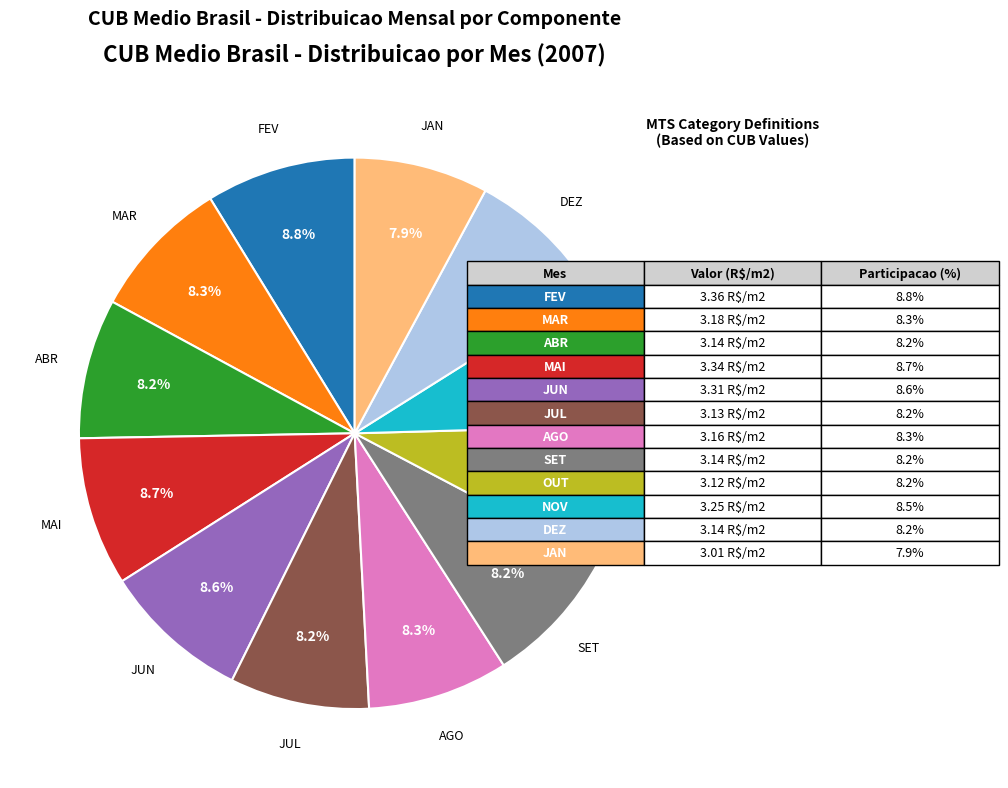

Is there a majority slice in this chart?

No